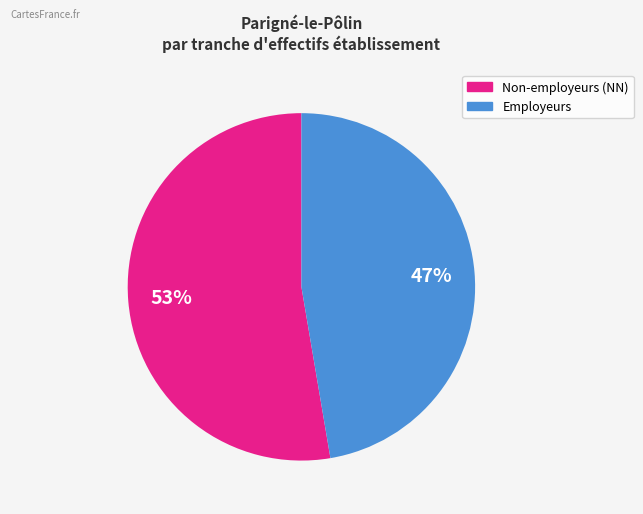

Is there any slice that represents more than half of the pie?

Yes